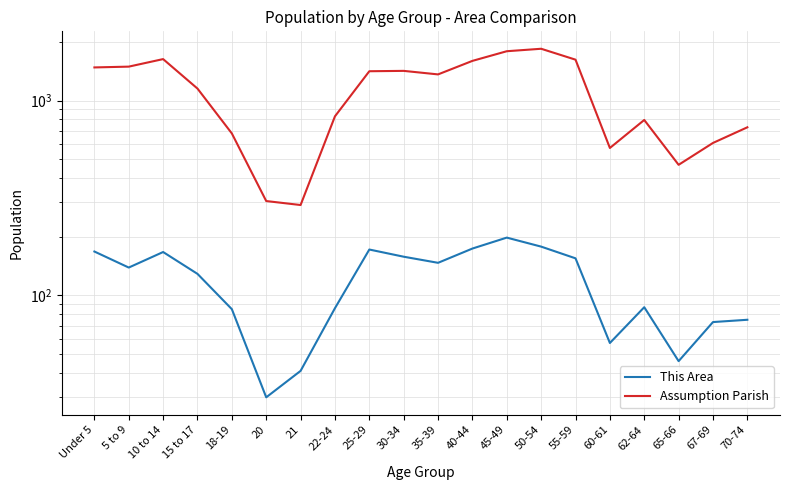

List the series in order of their overall mean, highest first.

Assumption Parish, This Area